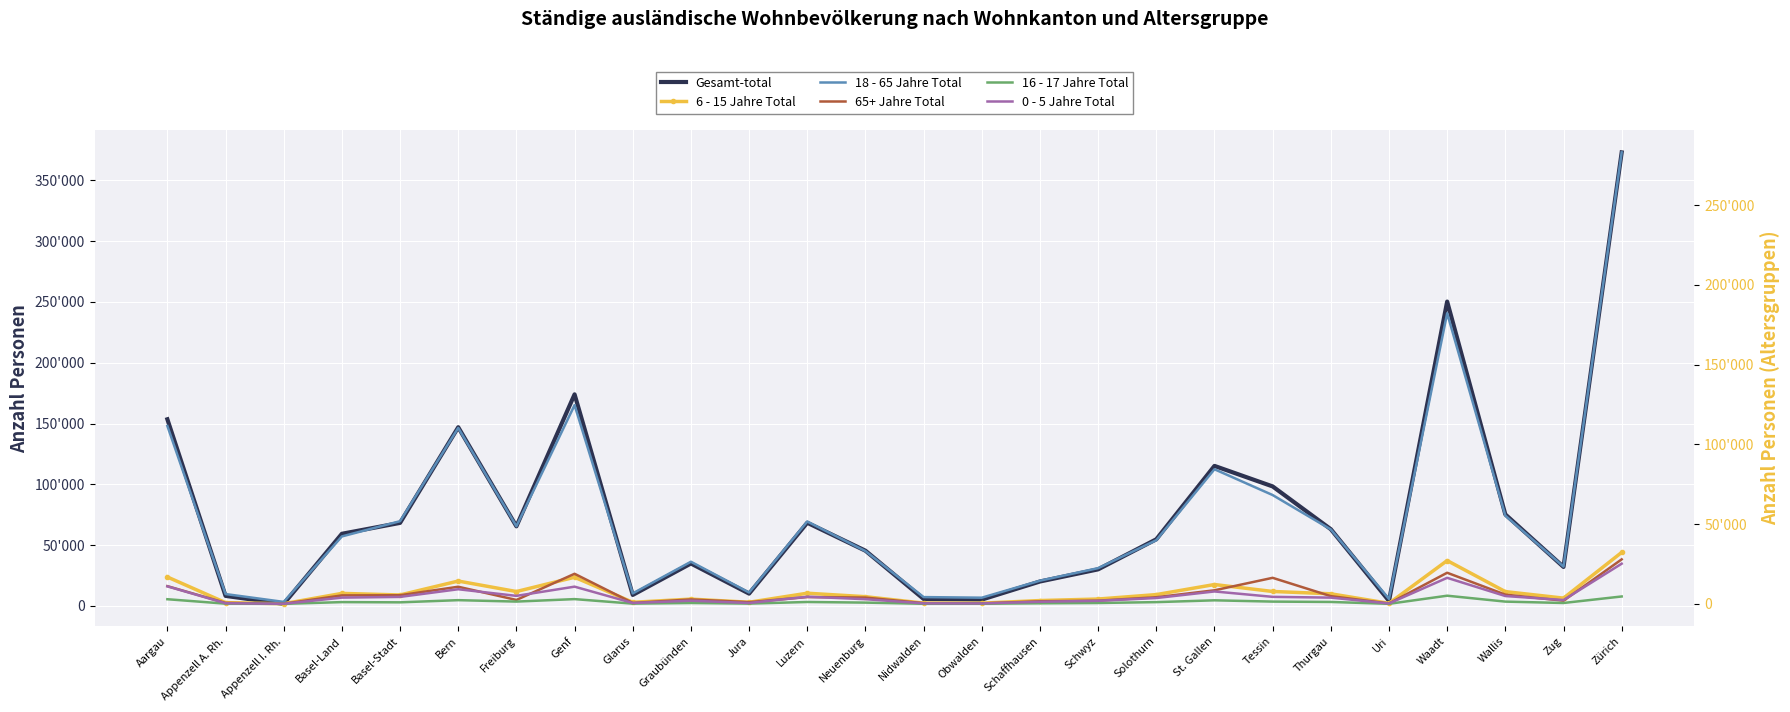

True or false: Gesamt-total and 16 - 17 Jahre Total intersect in this chart.

False